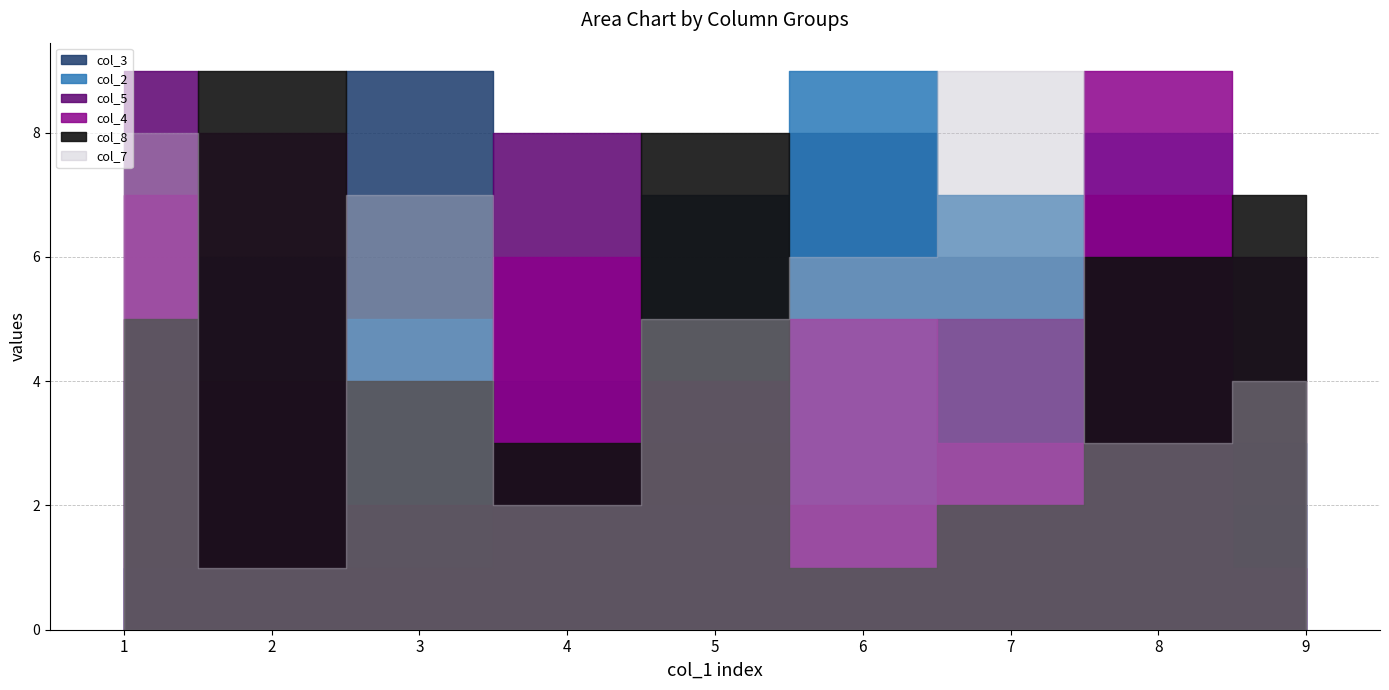

What is the difference between the col_5 values at 3 and 7?

4